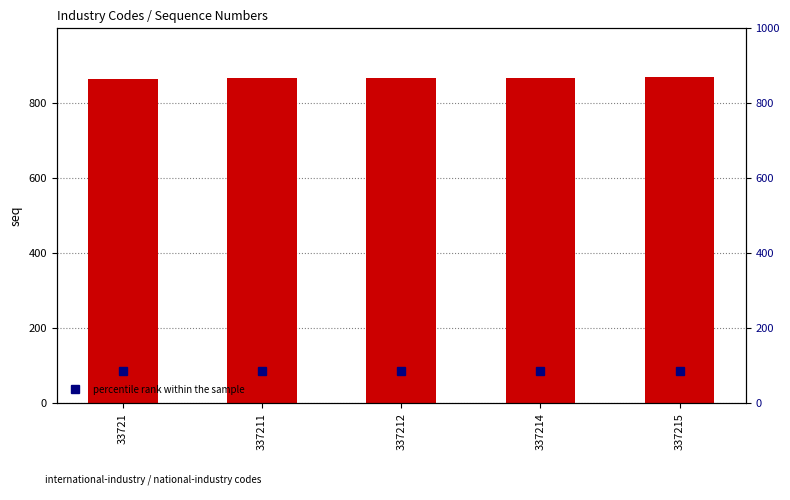

Reading left to right, list all the values displayed in this chart.

seq: 33721=865.0	337211=866.0	337212=867.0	337214=868.0	337215=869.0
percentile rank within the sample: 33721=86.5	337211=86.6	337212=86.7	337214=86.8	337215=86.9